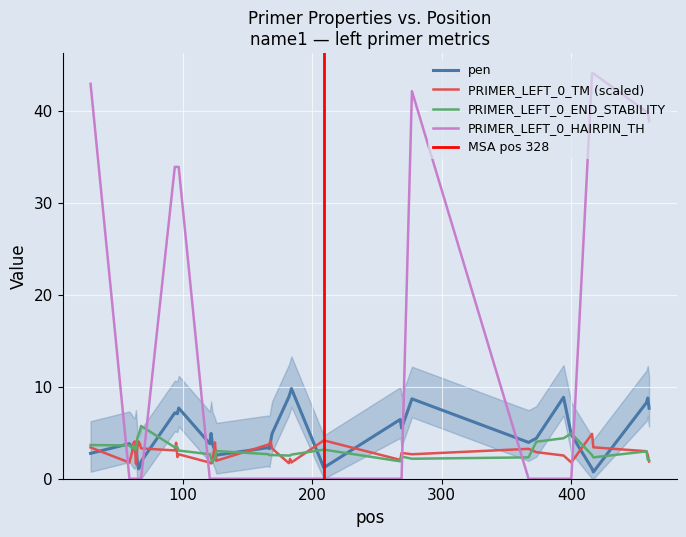

Reading right to left, what are all the values shown in this chart?

pen: 7.7	8.8	8.3	0.7	1.1	4.8	8.8	4.4	3.9	8.7	5.5	6.4	1.2	9.8	9.3	8.9	4.9	4.1	3.3	3.4	2.6	3.1	3.4	3.8	4.9	3.8	7.7	7.1	7.1	7.2	1.9	1.3	1.1	1.9	4.0	3.1	3.2	3.4	3.8	2.8
PRIMER_LEFT_0_TM: 1.9	2.6	3.0	3.4	4.9	1.8	2.5	2.9	3.2	2.7	2.8	2.0	4.2	1.8	2.1	1.7	3.3	4.1	3.8	3.7	2.0	3.9	2.9	1.8	1.7	1.8	2.7	2.3	3.9	3.1	3.3	3.8	4.1	3.3	1.6	4.0	3.9	2.9	1.8	3.4
PRIMER_LEFT_0_END_STABILITY: 2.0	2.1	3.0	2.3	2.6	4.9	4.4	4.0	2.3	2.2	2.4	1.9	3.2	2.6	2.5	2.5	2.6	2.6	2.6	2.7	3.0	2.2	2.0	1.9	2.2	2.7	3.1	3.4	3.5	3.4	5.7	5.1	4.8	4.3	3.2	3.2	3.6	3.4	3.6	3.7
PRIMER_LEFT_0_HAIRPIN_TH: 38.9	39.9	39.9	44.0	44.0	0.0	0.0	0.0	0.0	42.1	0.0	0.0	0.0	0.0	0.0	0.0	0.0	0.0	0.0	0.0	0.0	0.0	0.0	0.0	0.0	0.0	33.9	33.9	33.9	33.9	0.0	0.0	0.0	0.0	0.0	0.0	0.0	0.0	0.0	42.9